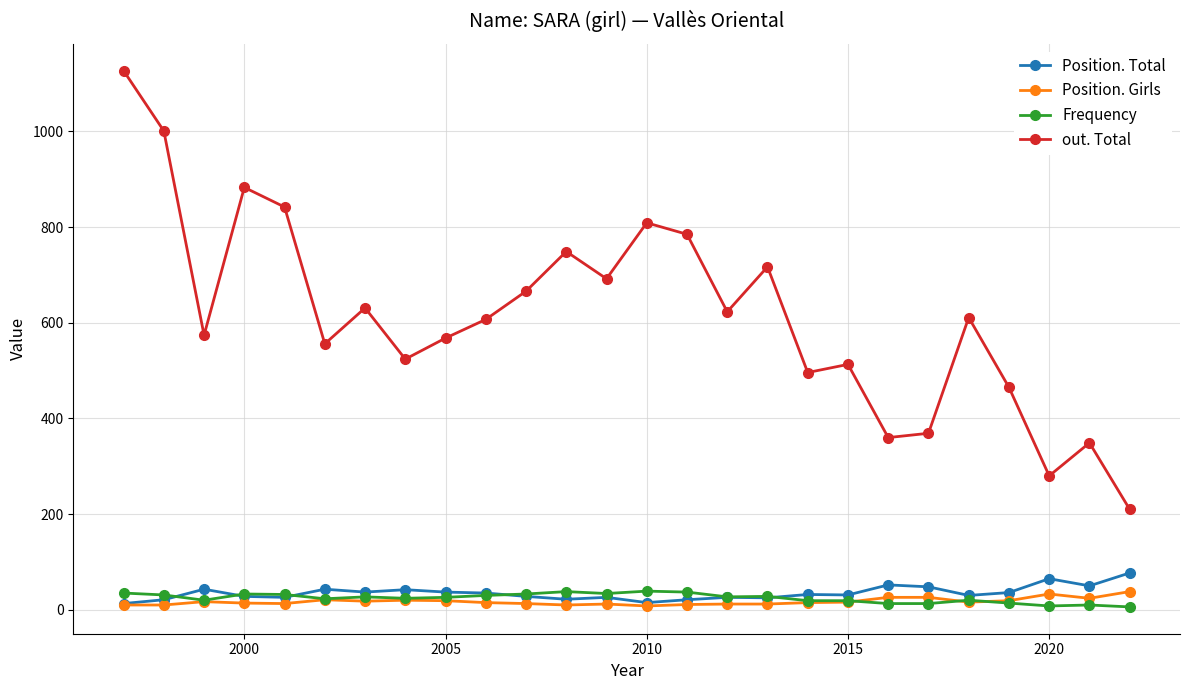

Which series has the largest total across all categories?

out. Total